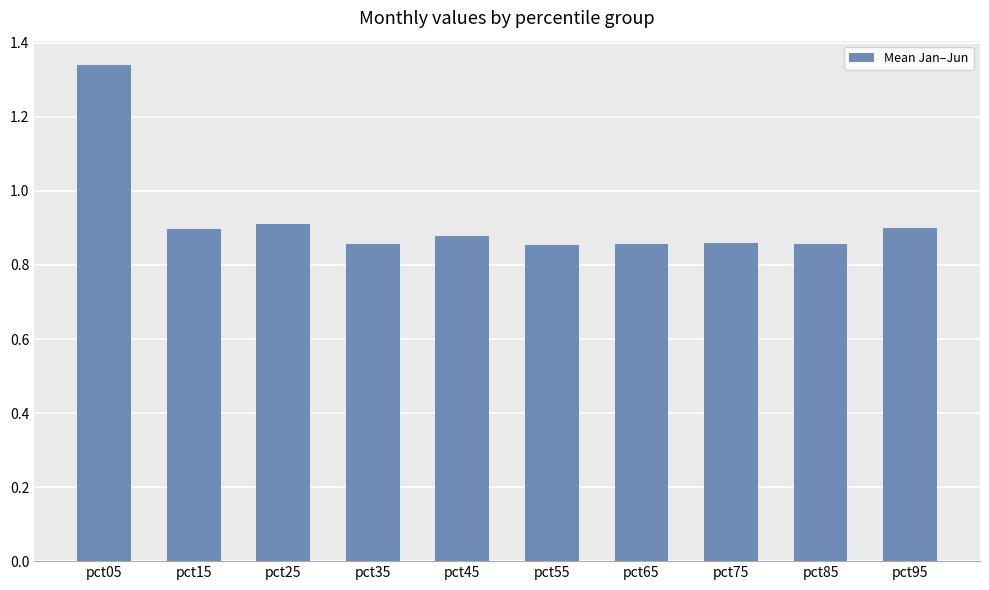

What is the difference between the second highest and minimum values?

0.1